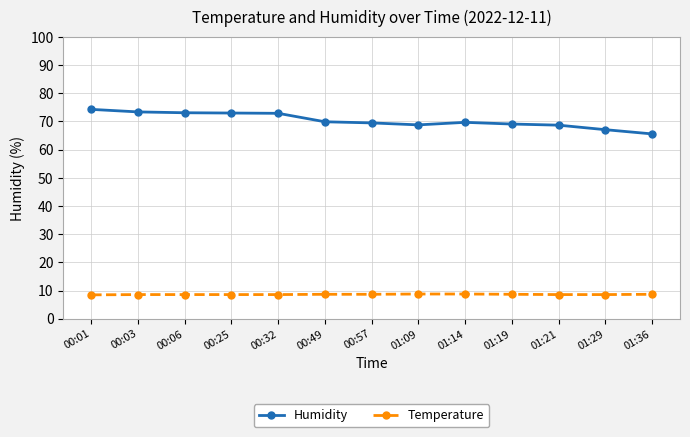

What is the difference between the maximum and second lowest values in the Humidity series?

7.2